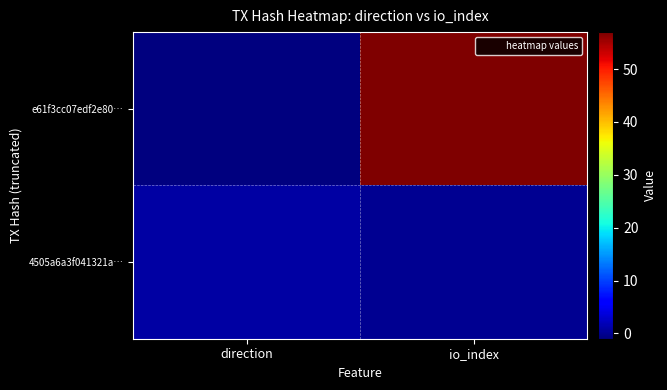

Which label corresponds to the largest value in the chart?

io_index